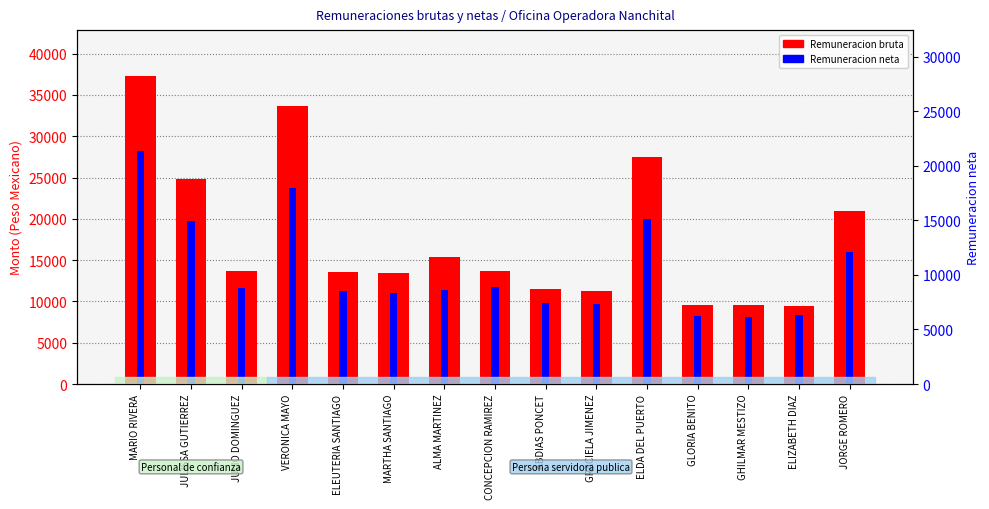

Which has a higher value, JULIO DOMINGUEZ or ELDA DEL PUERTO?

ELDA DEL PUERTO